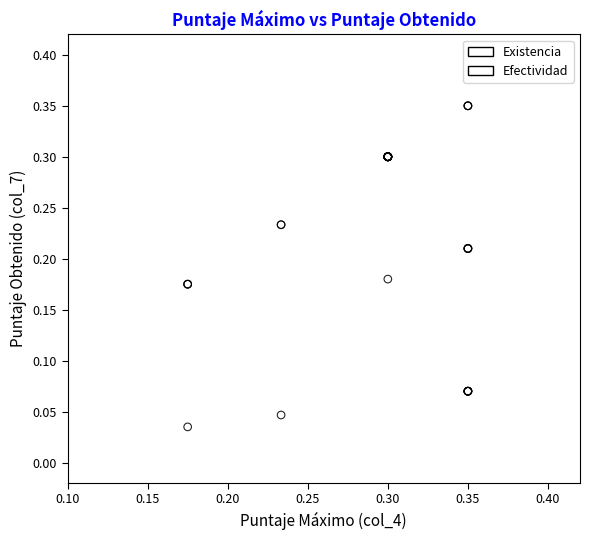

Which series reaches the minimum Y coordinate?

Efectividad